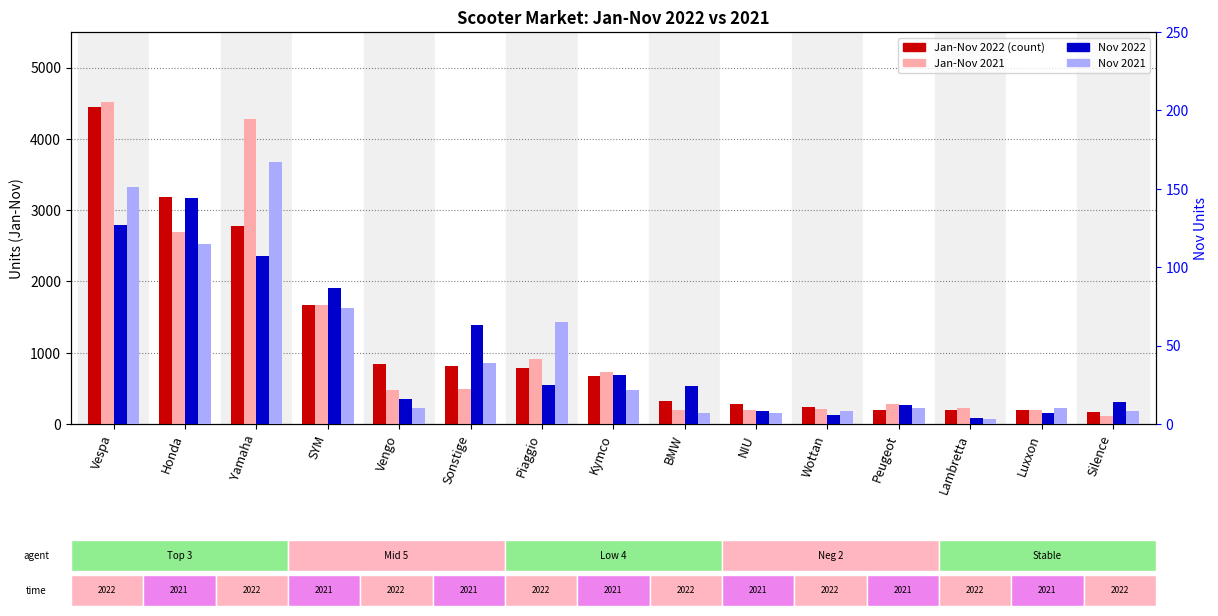

Is it true that Jan-Nov 2021 equals 49 at Wottan?

False